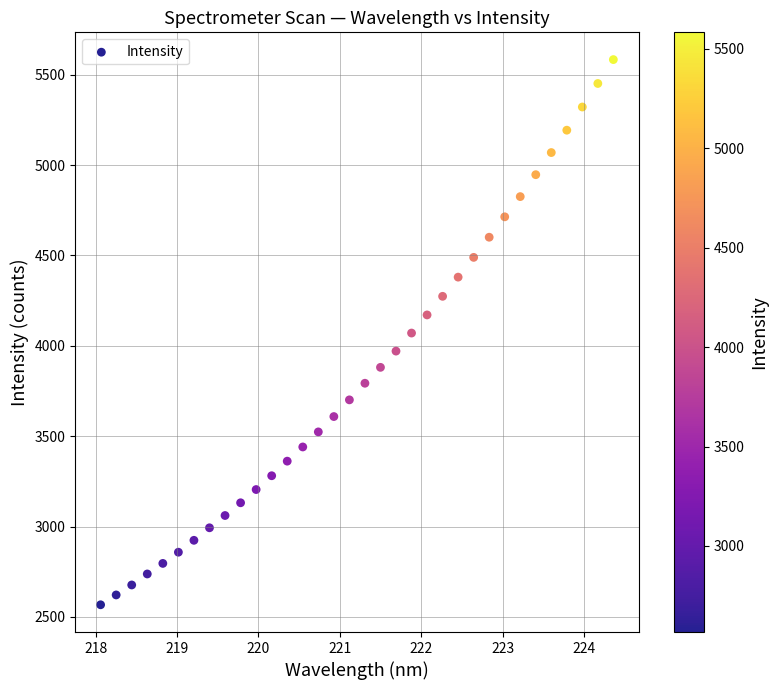

What is the range of X values (max minus min)?

6.3